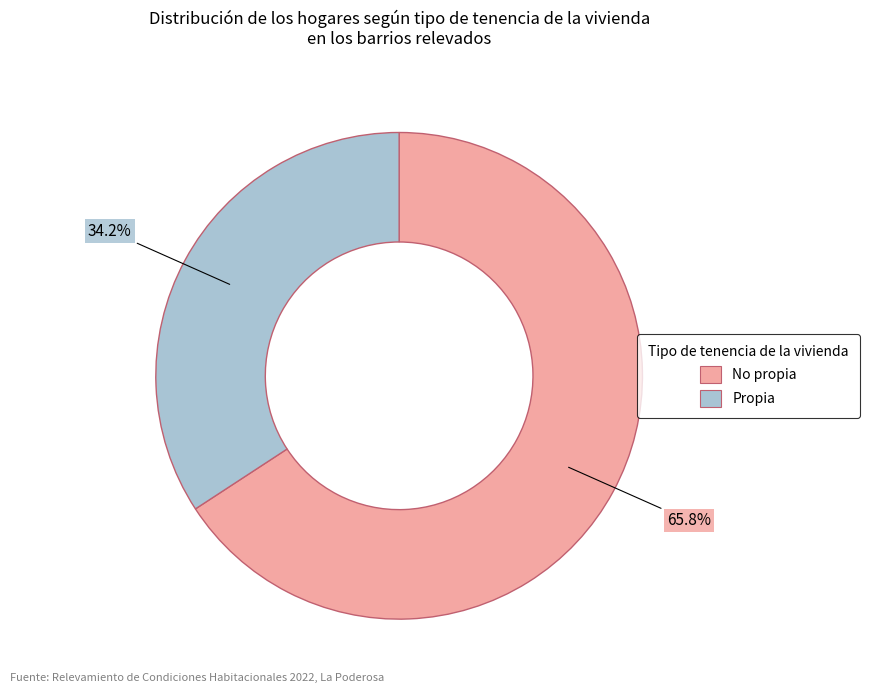

Is there any slice that represents more than half of the pie?

Yes